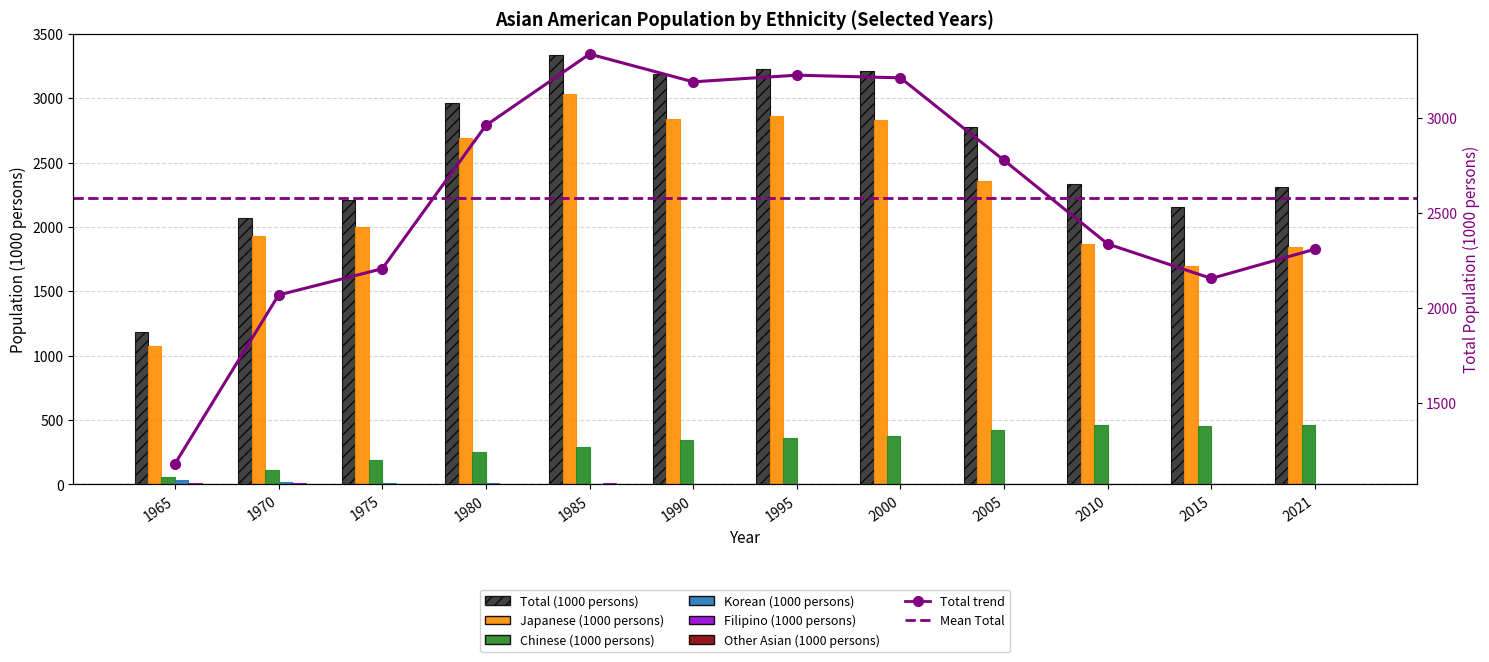

What is the total value across all series at 2010?

4674